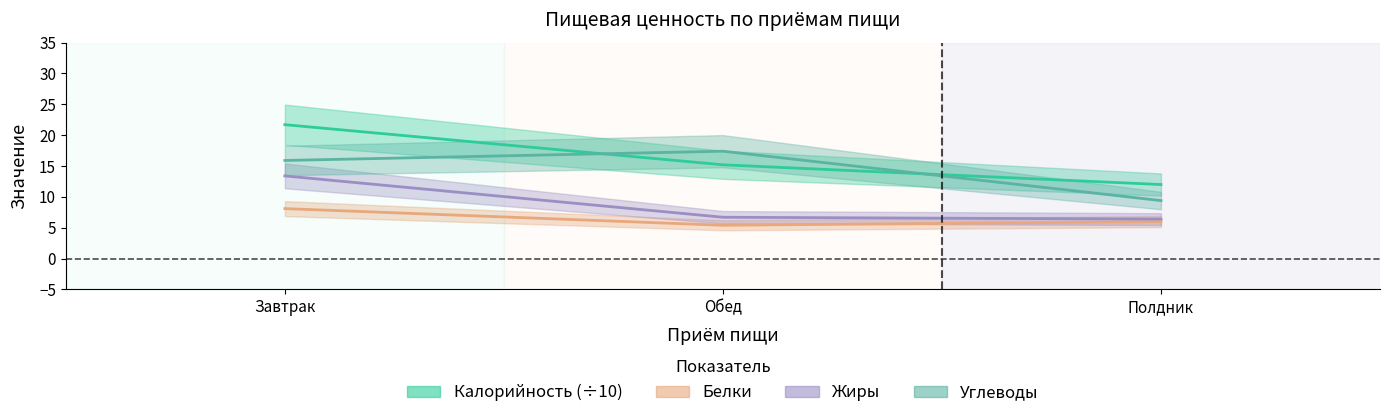

Count the number of data series in this chart.

4